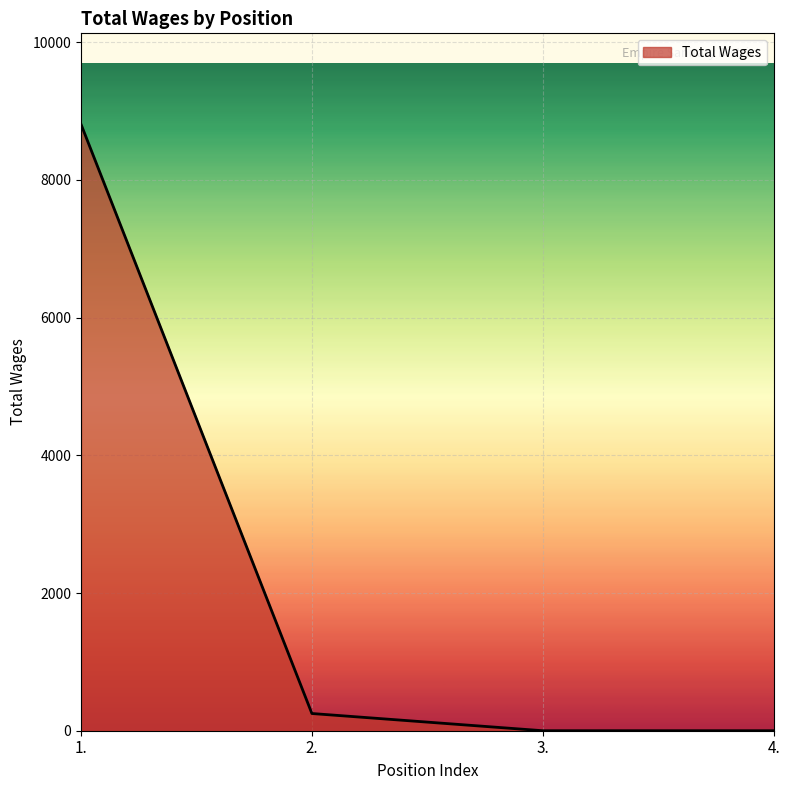

The value at 3. is 0. True or false?

True